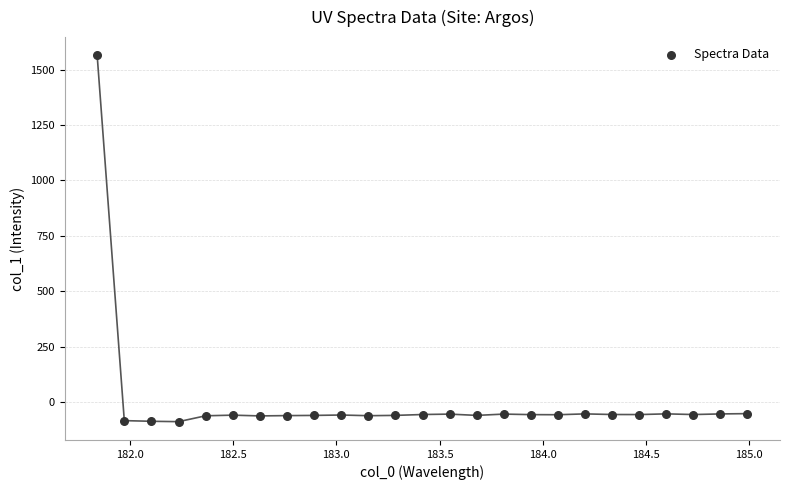

What is the range of X values (max minus min)?

3.1